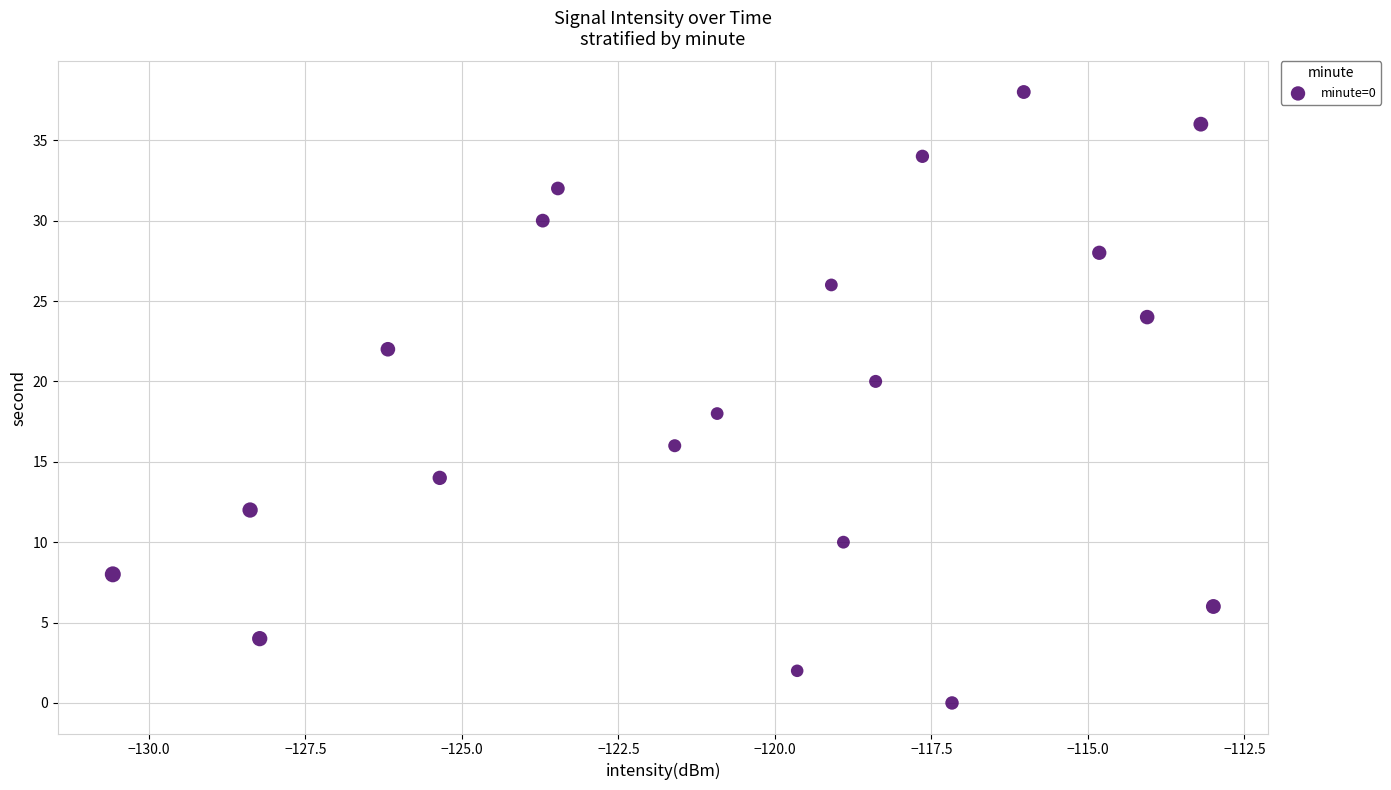

What is the range of Y values (max minus min)?

38